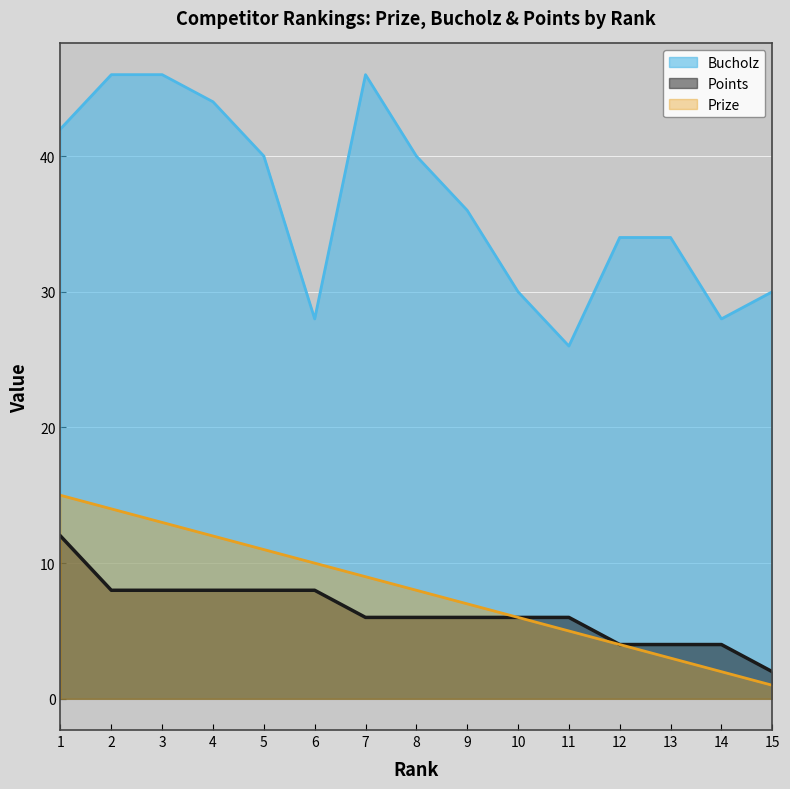

Does the chart display data point markers on the line(s)?

No